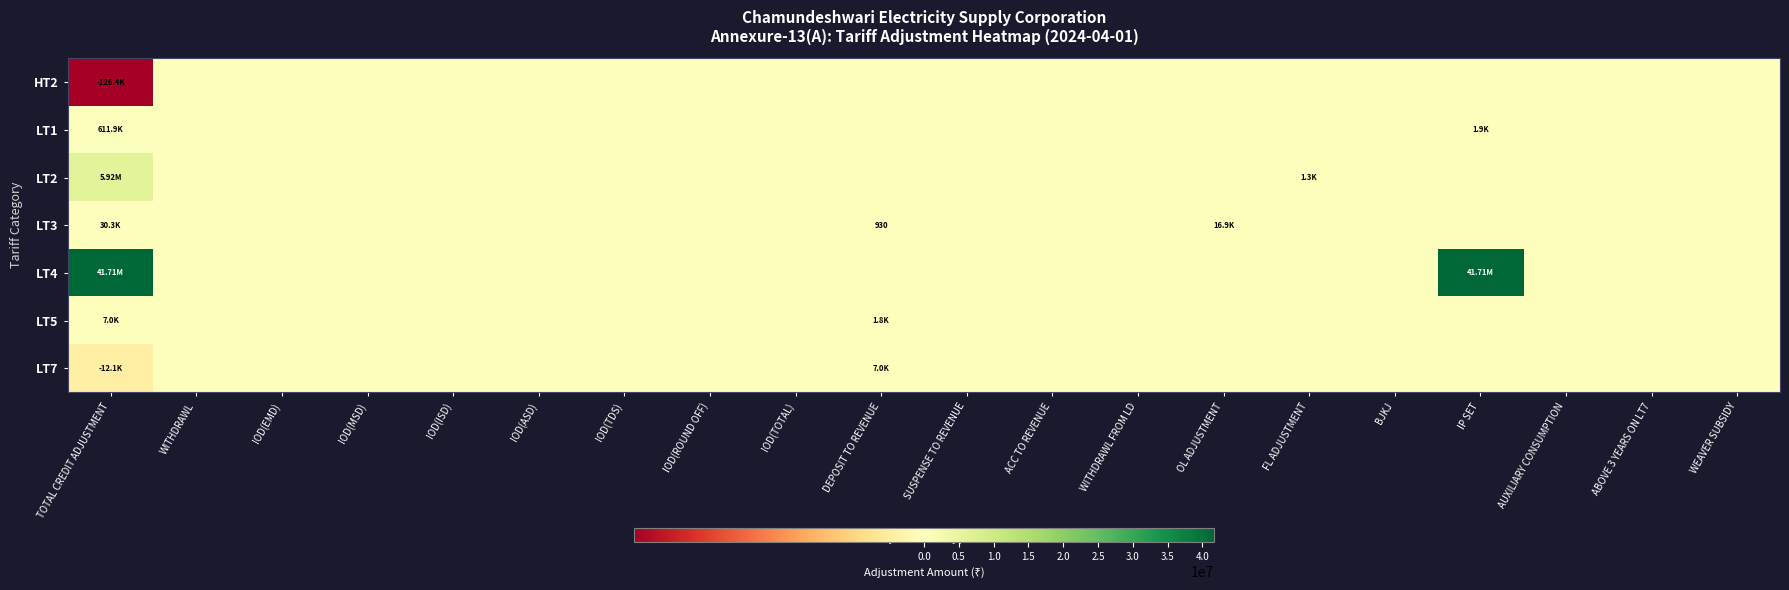

At which category does the chart reach its peak across all series?

TOTAL CREDIT ADJUSTMENT